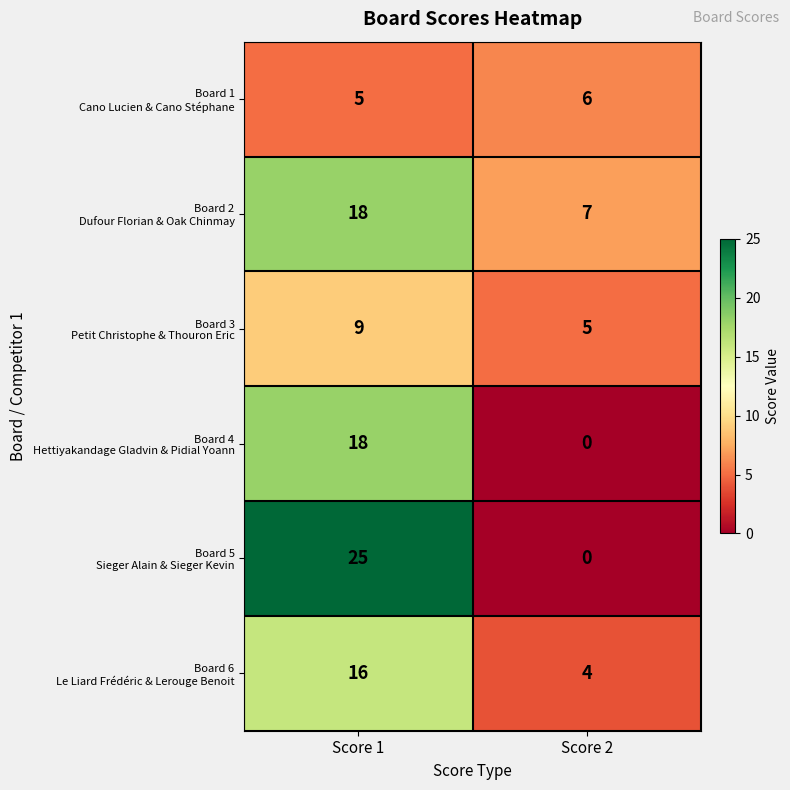

What is the greatest value displayed?

25